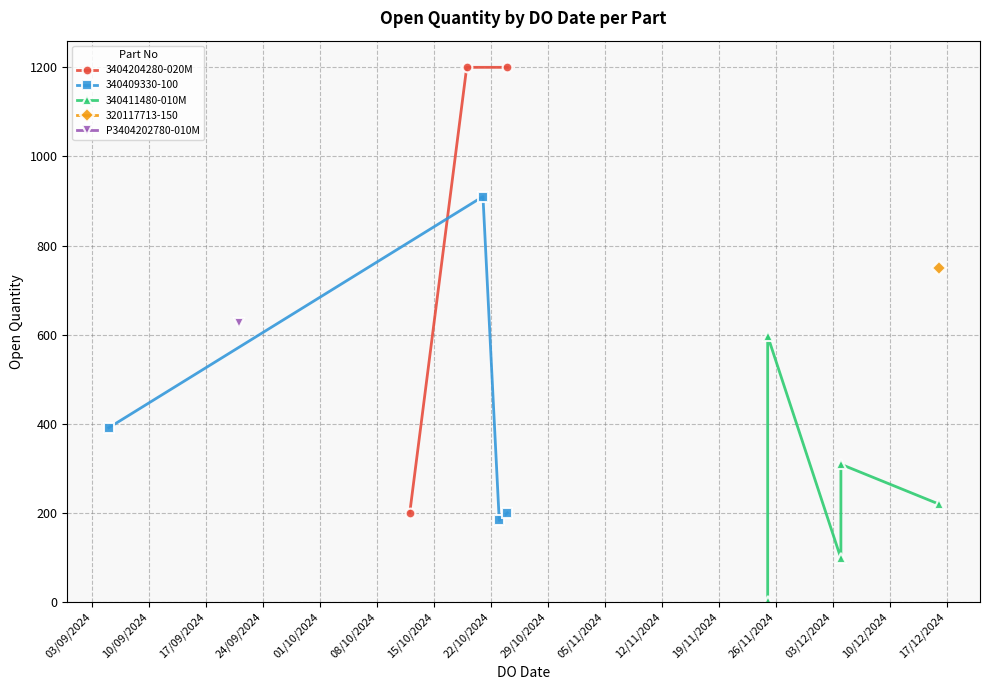

Where is the first local minimum?

05/09/2024